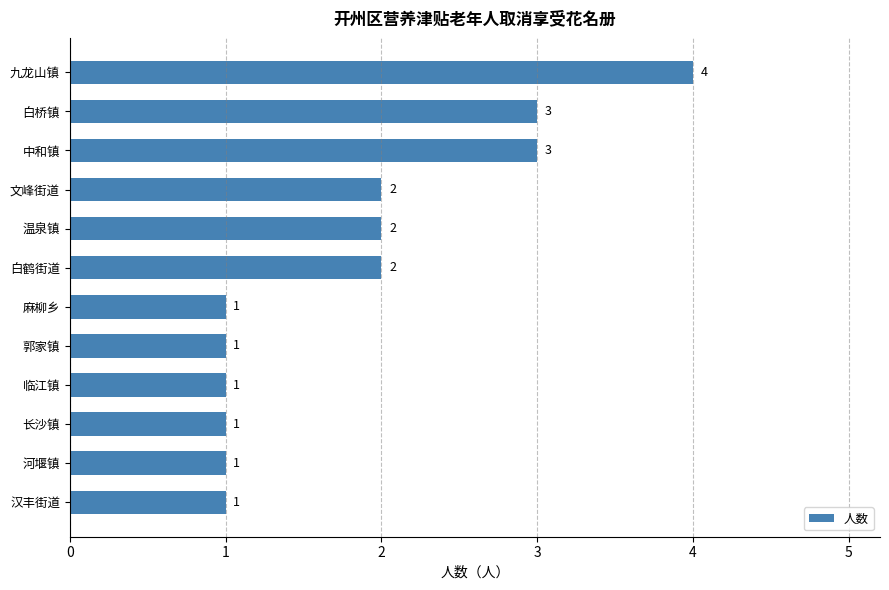

How many values are between 1 and 3?

11